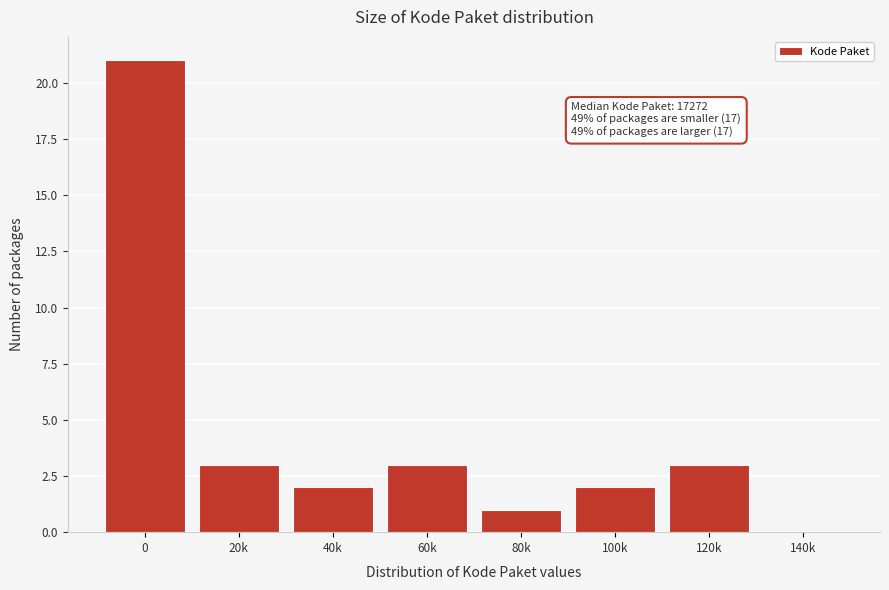

Reading left to right, what are all the values shown in this chart?

0=21	20k=3	40k=2	60k=3	80k=1	100k=2	120k=3	140k=0